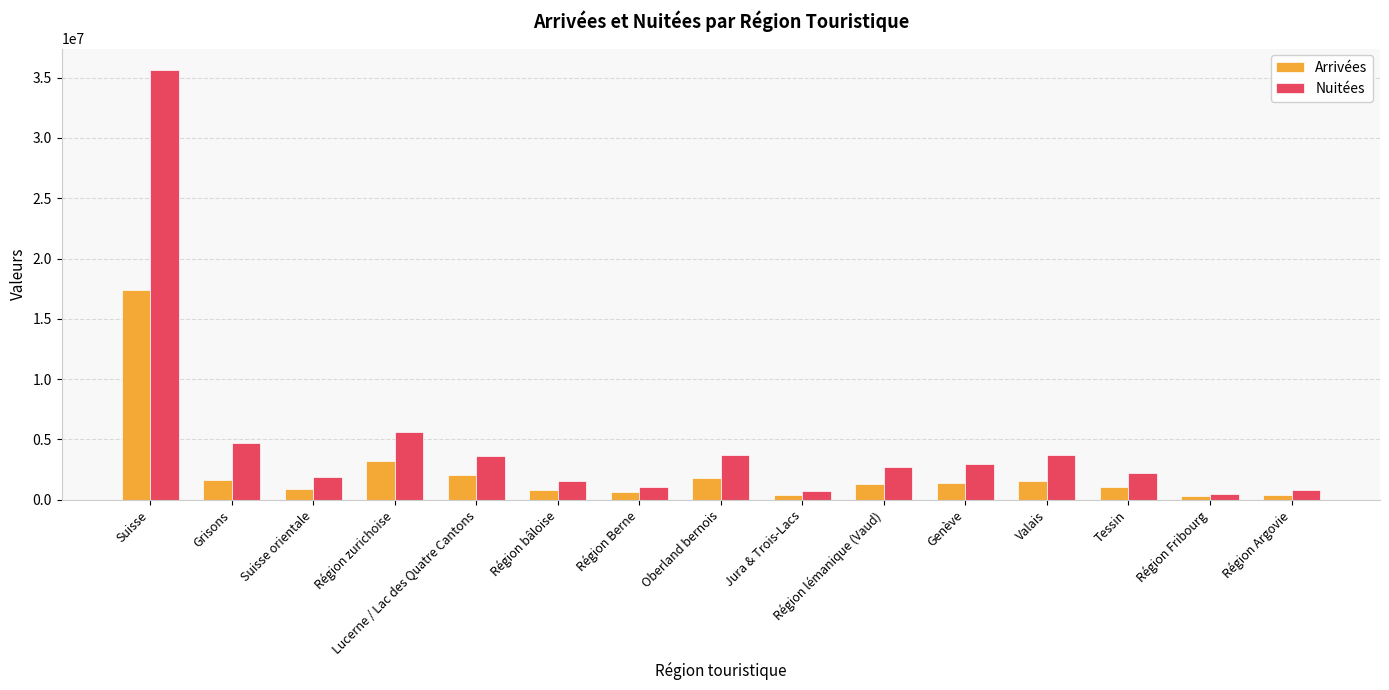

At which category is the sum across all series the highest?

Suisse